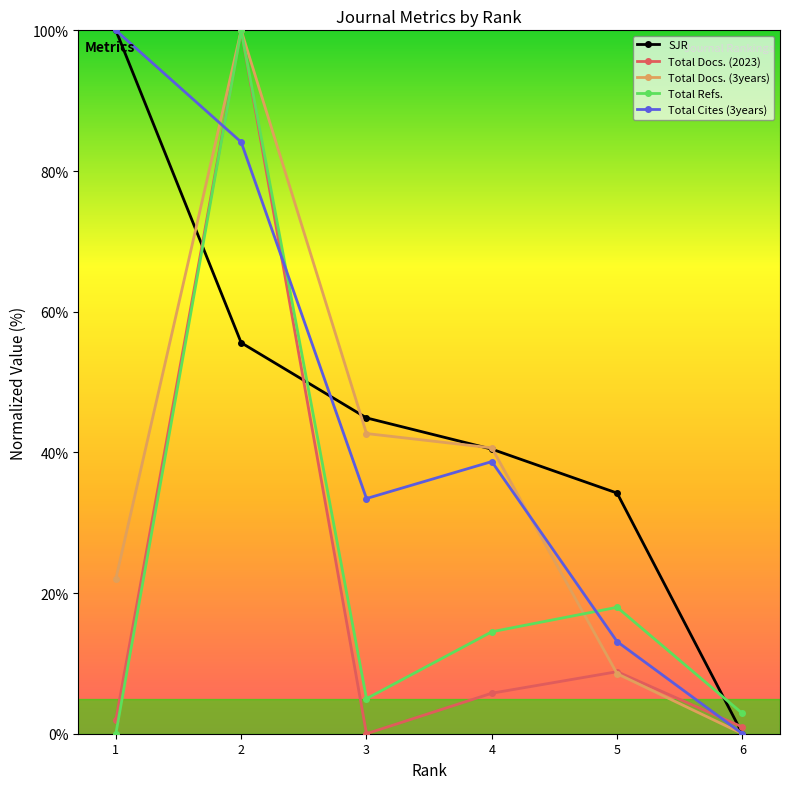

At which category does Total Docs. (2023) reach its first local peak?

2